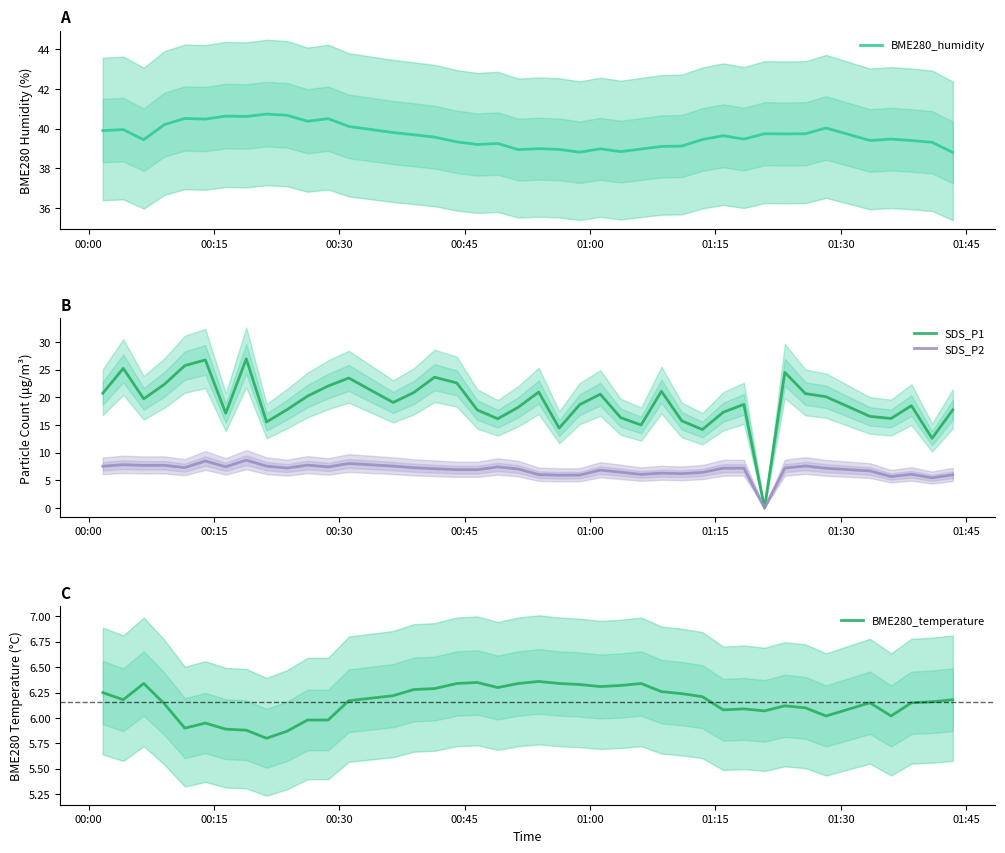

Is it true that BME280_temperature equals 3.9 at 10?

False